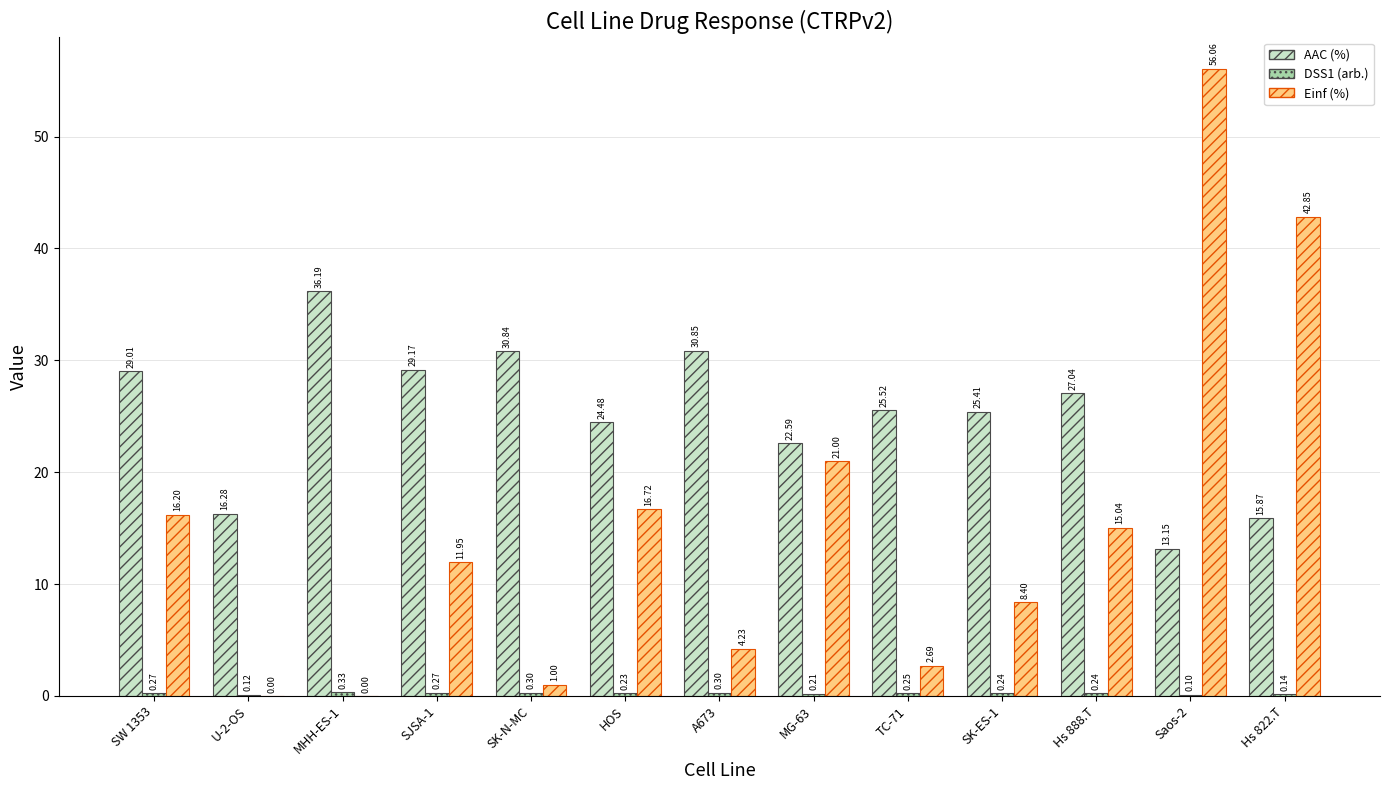

At which category is the sum across all series the highest?

Saos-2